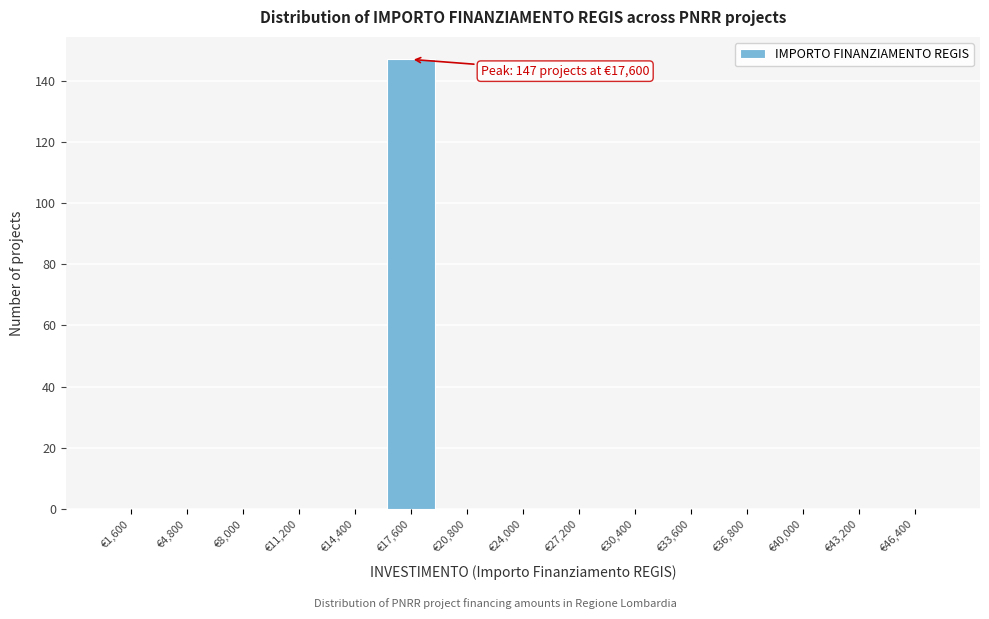

Which range on the x-axis has the tallest bar?

16000 to 19200